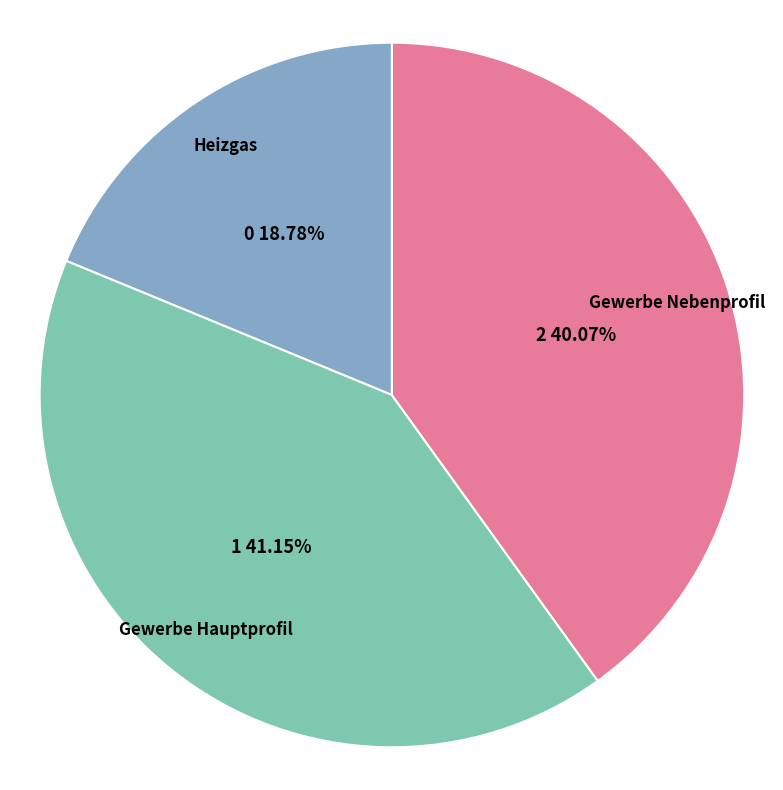

Which slice is the smallest?

Heizgas